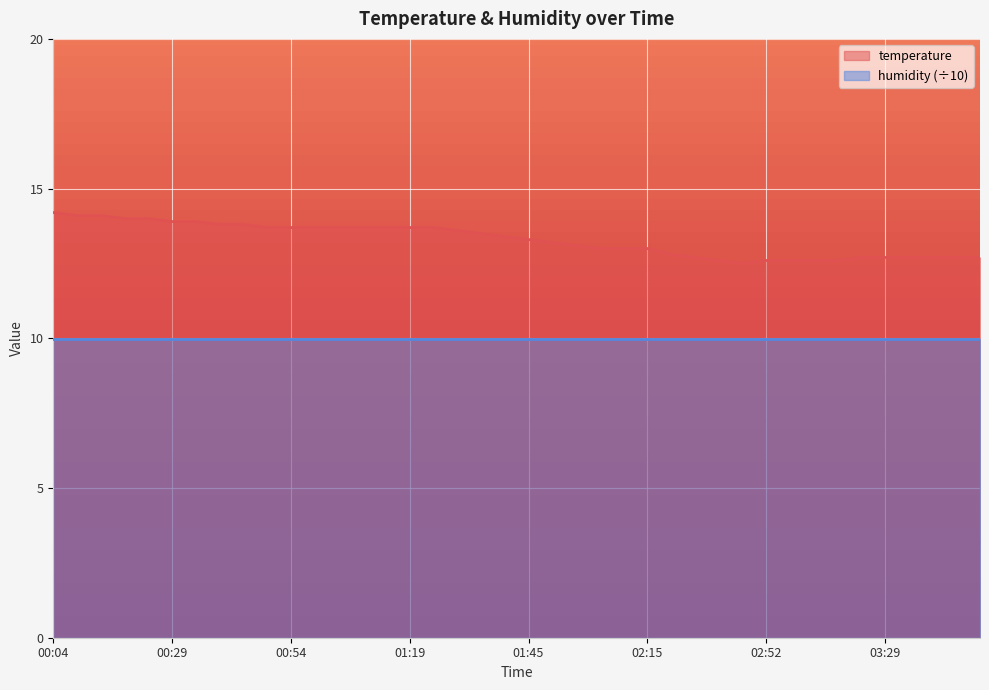

What is the ratio of the value at 00:34 to the value at 03:44?

1.1